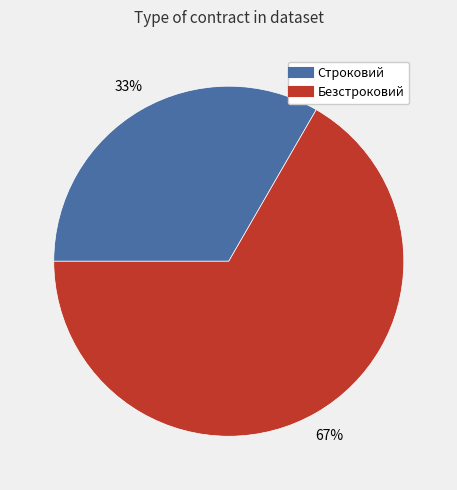

How many slices are in this pie chart?

2